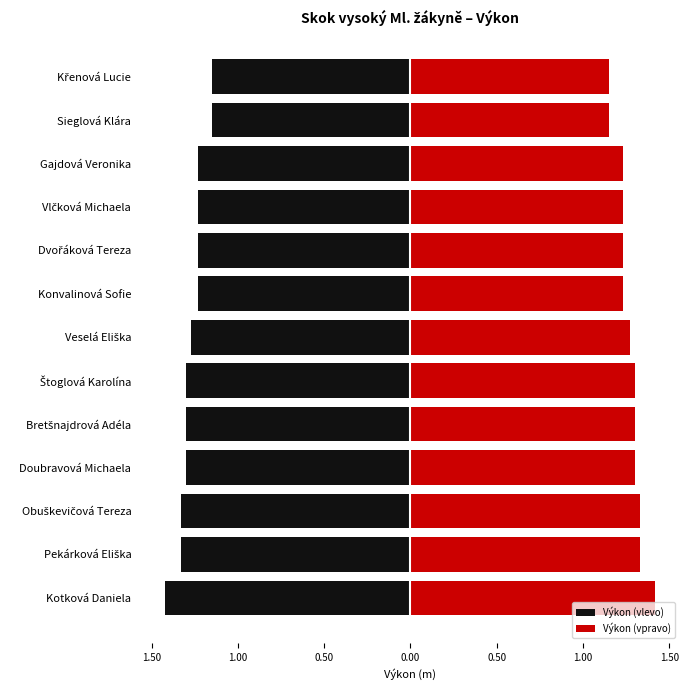

What is the highest value of the Výkon (vpravo) series?

1.4